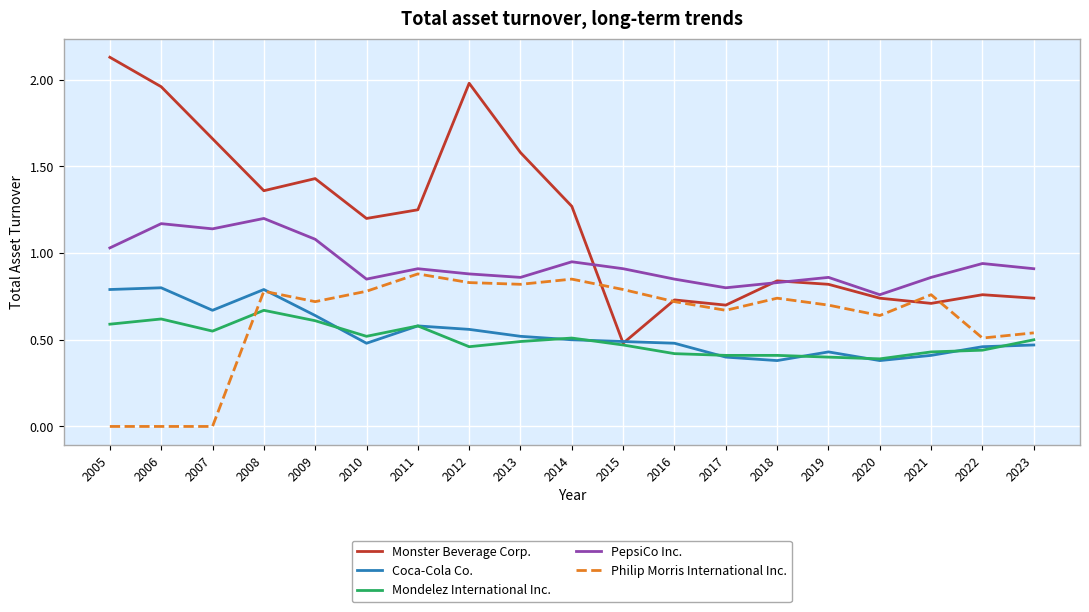

At which label is PepsiCo Inc. closest to 0?

2020